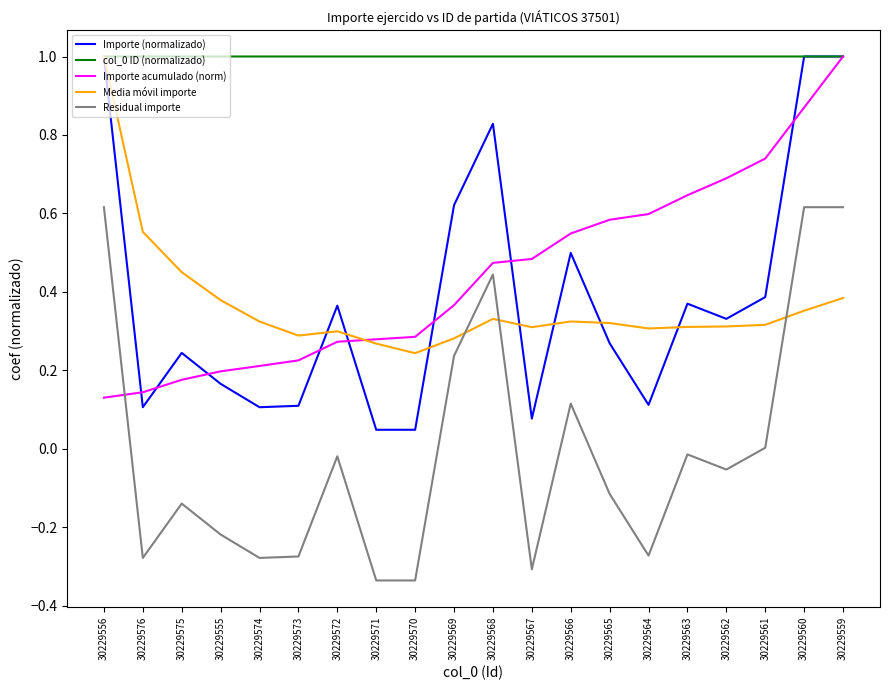

True or false: Importe acumulado (norm) has a value of 0.7 at 30229562.

True